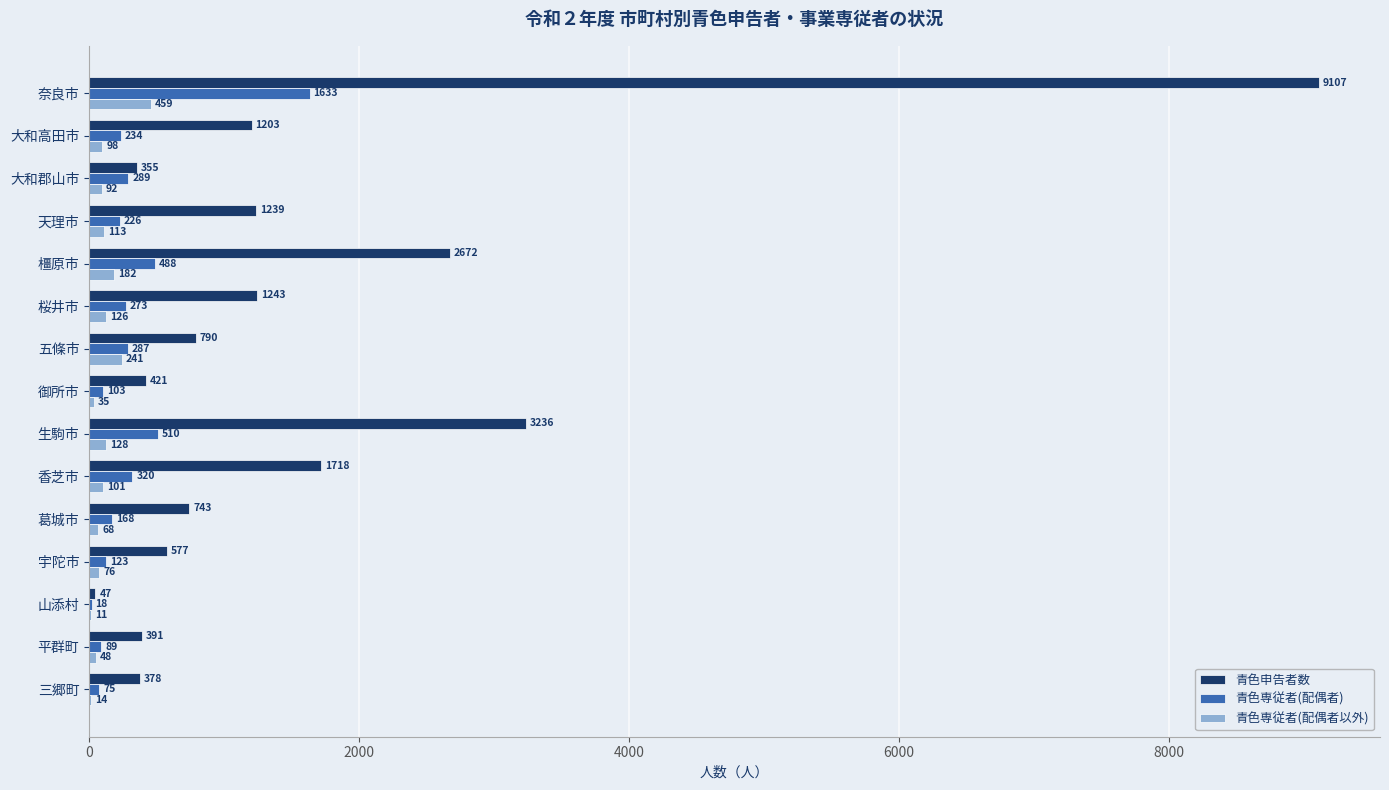

Which series changed the most between 大和高田市 and 橿原市?

青色申告者数